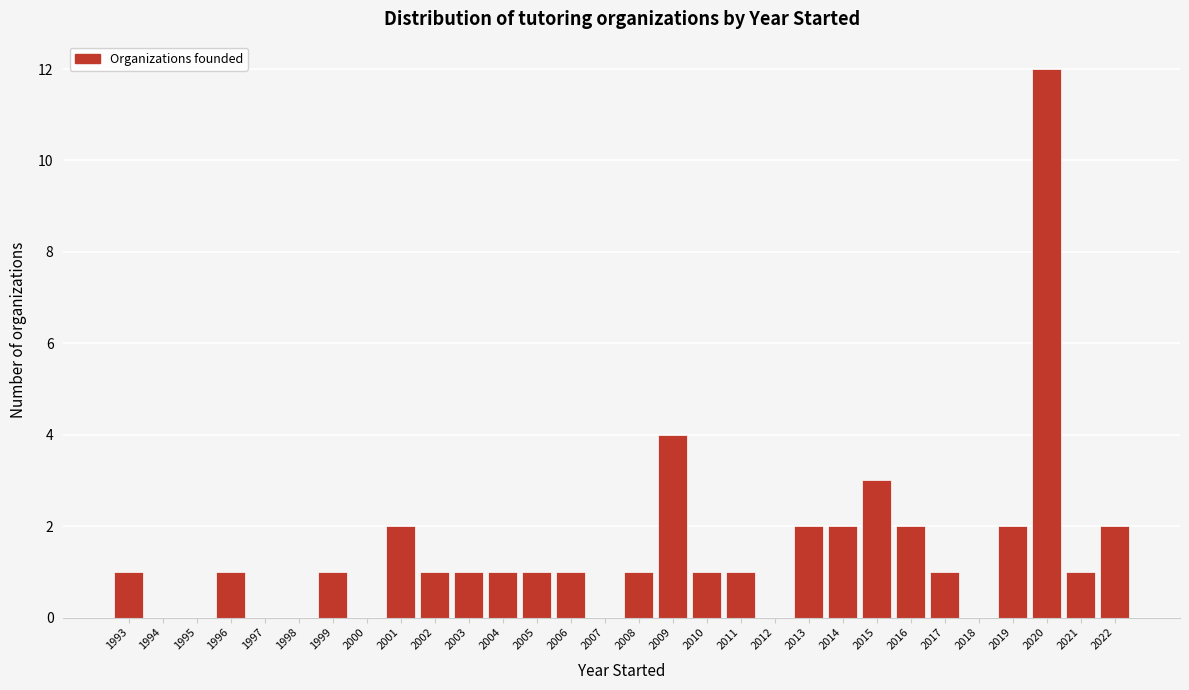

Over which range of the x-axis is the bar tallest?

2019.5 to 2020.5